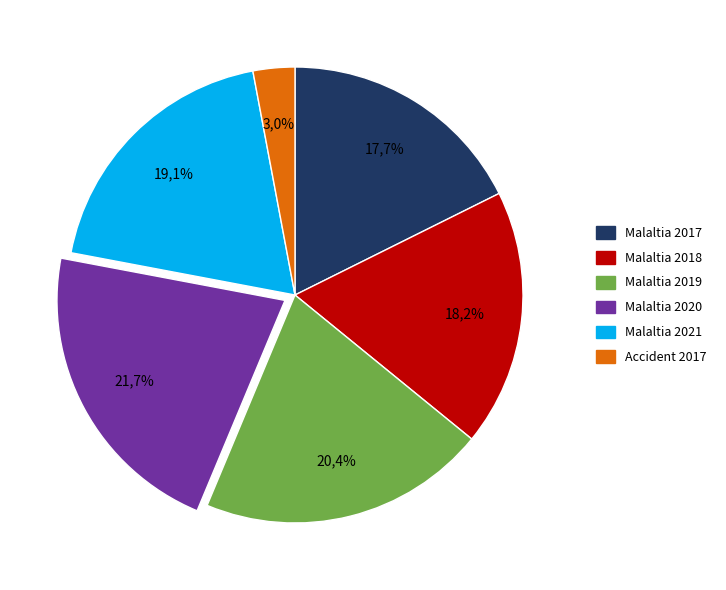

Which series has the largest range (max minus min)?

Malaltia 2020